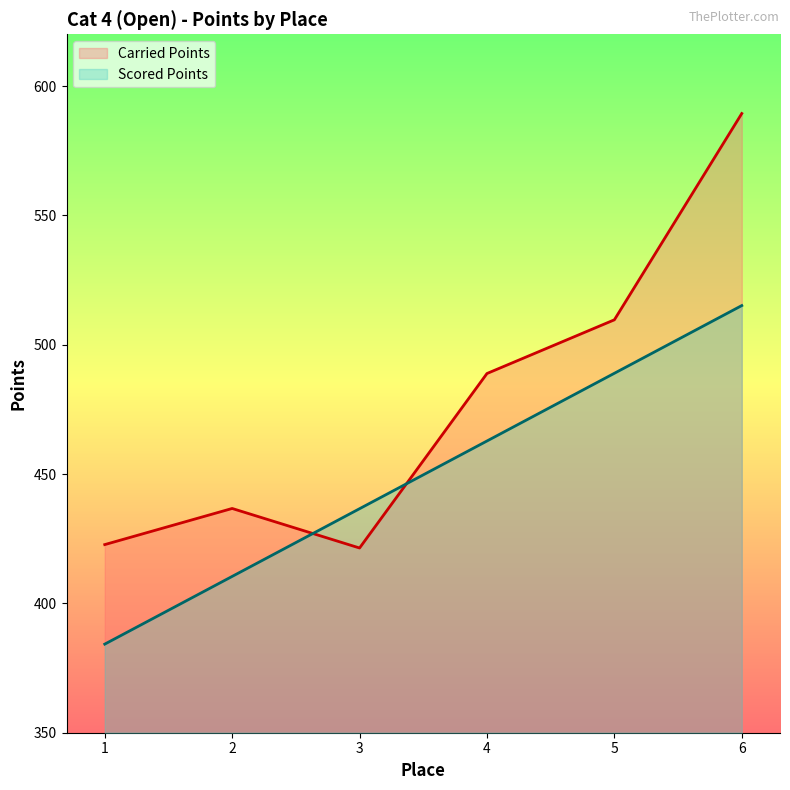

True or false: Scored Points has a value of 252.1 at 3.

False